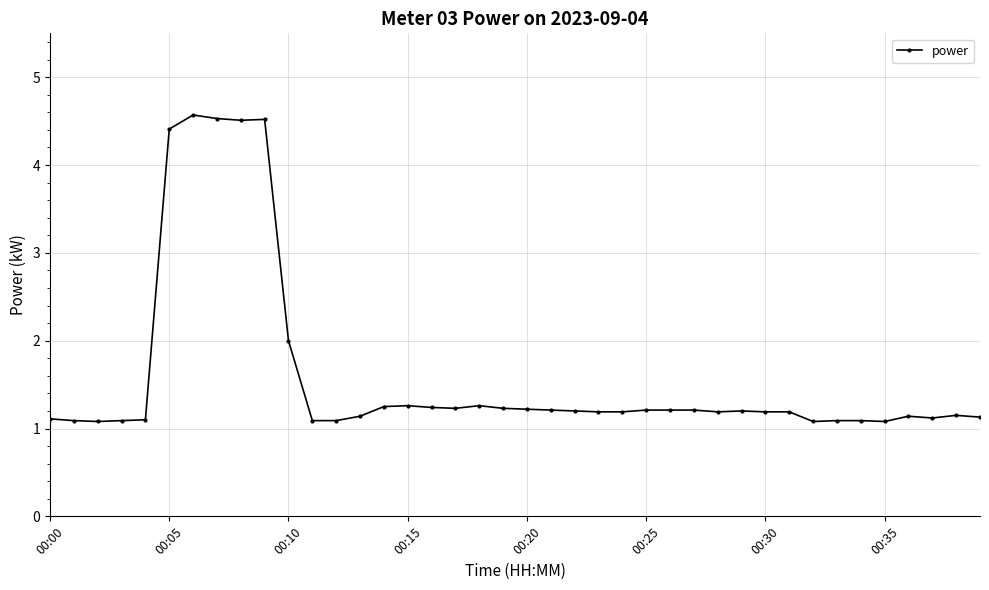

What is the difference between the maximum and minimum values?

3.5